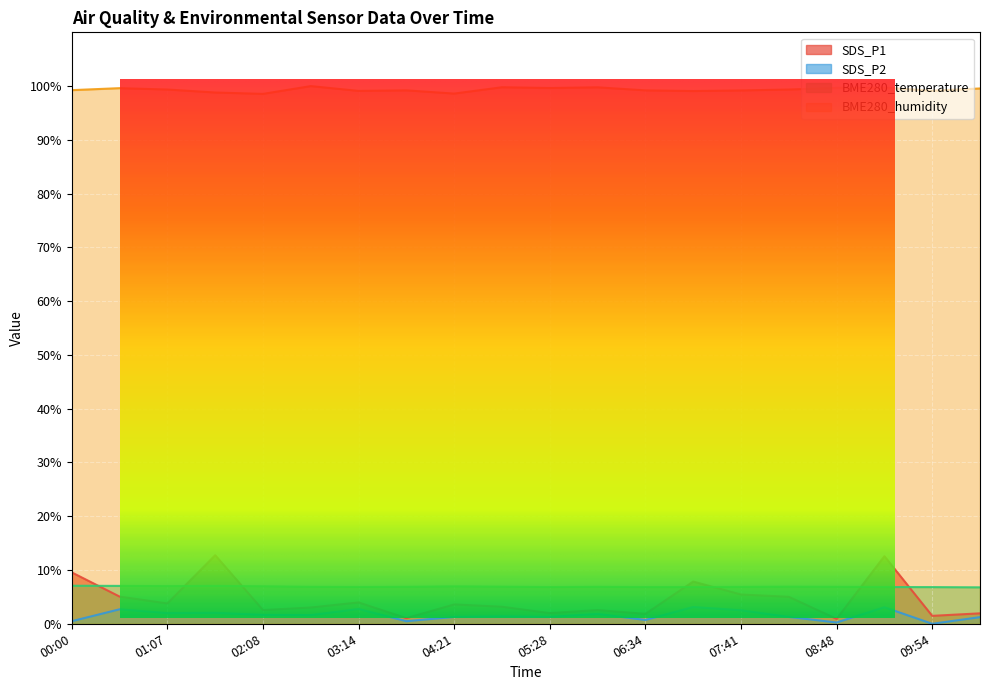

Which series has the largest range (max minus min)?

SDS_P1